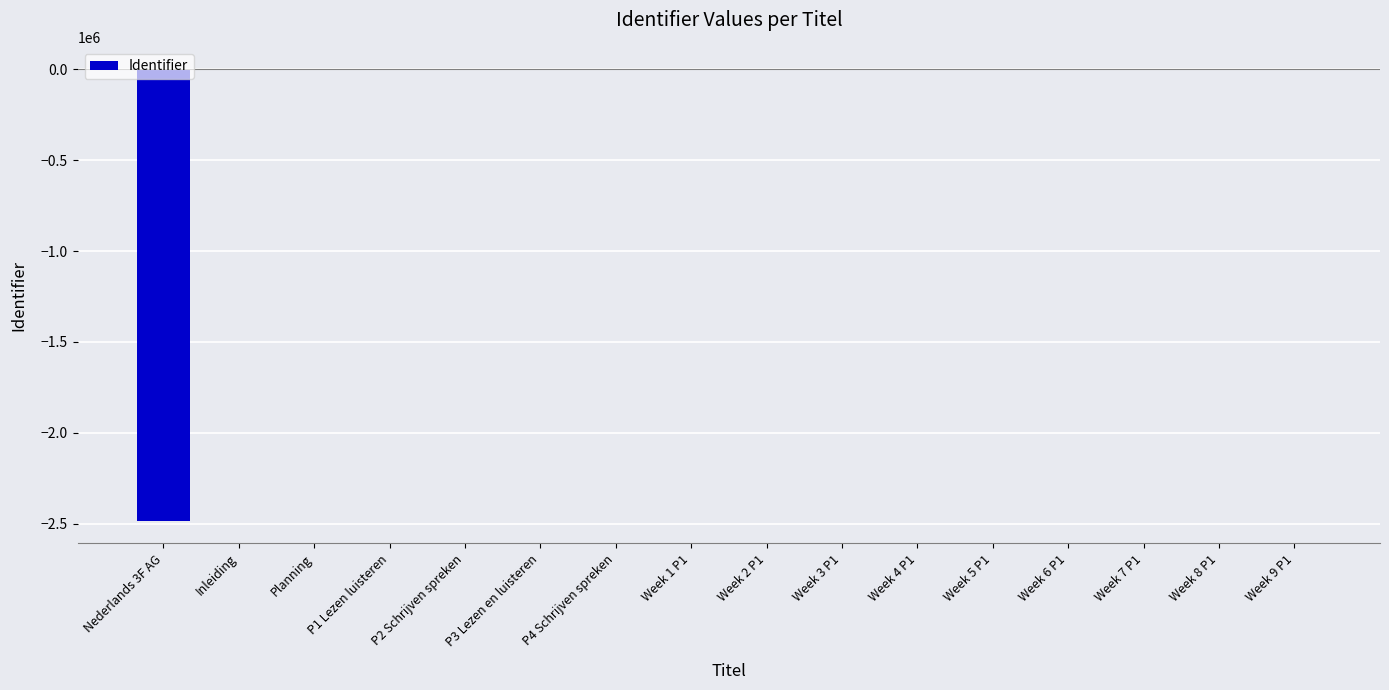

The value at P4 Schrijven spreken is 52. True or false?

True